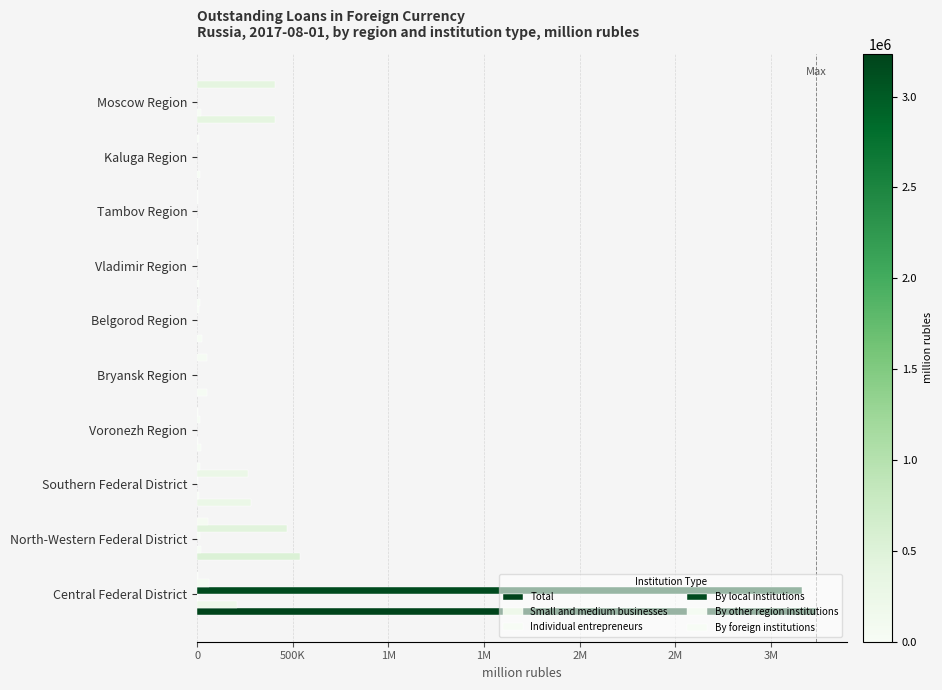

Does the chart contain any negative values?

No